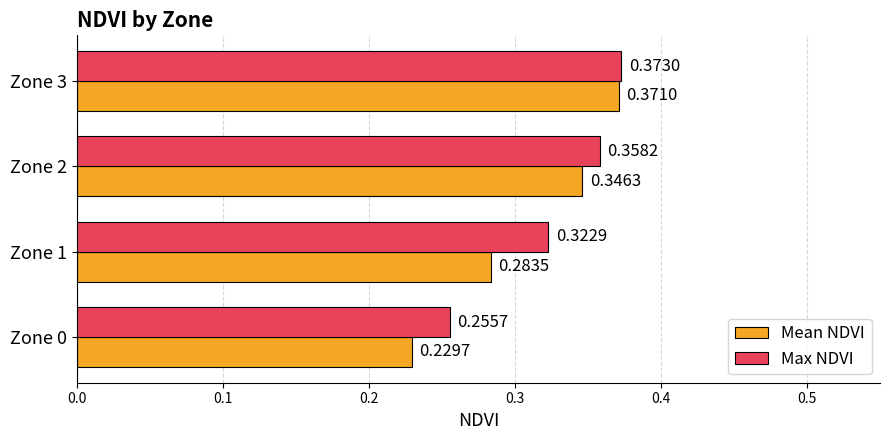

Is the value of Mean NDVI at Zone 3 greater than the value of Max NDVI at Zone 2?

Yes